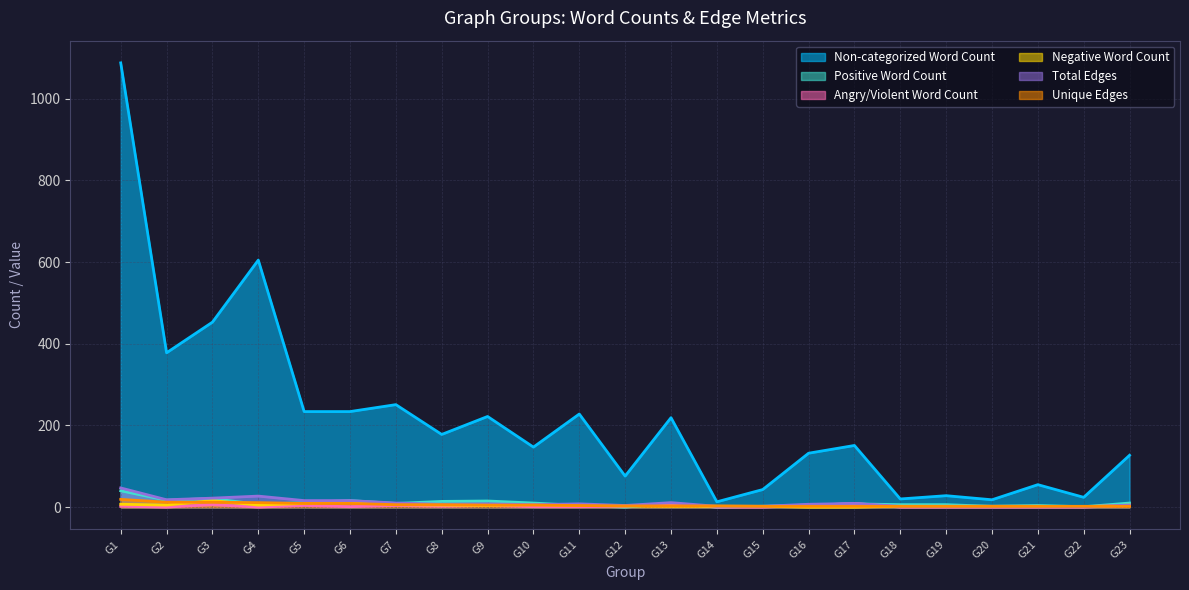

What is the difference between the maximum and second lowest values in the Total Edges series?

45